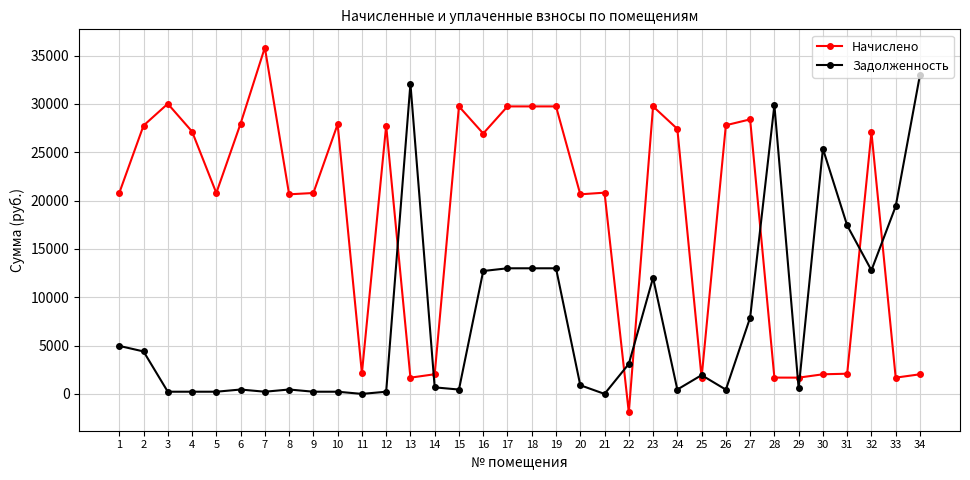

At which category does Начислено reach its first local valley?

5